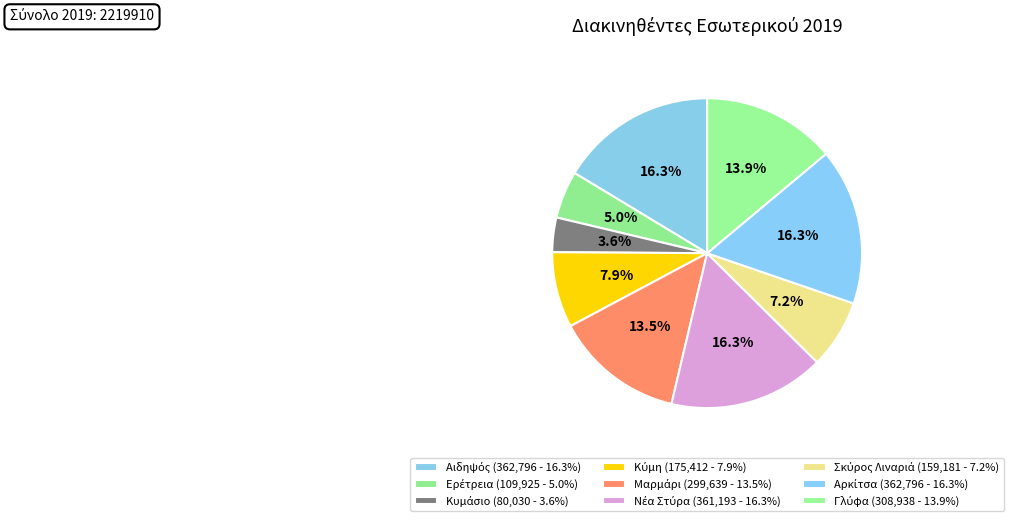

What is the change in value from Κυμάσιο to Κύμη?

+95382